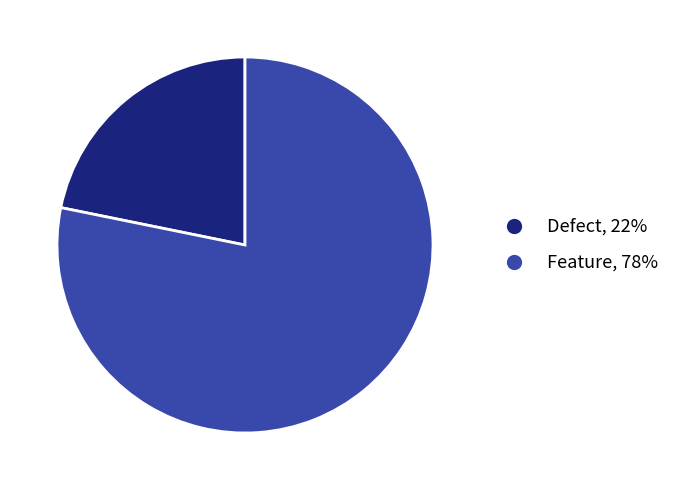

Which has a higher value, Defect, 22% or Feature, 78%?

Feature, 78%